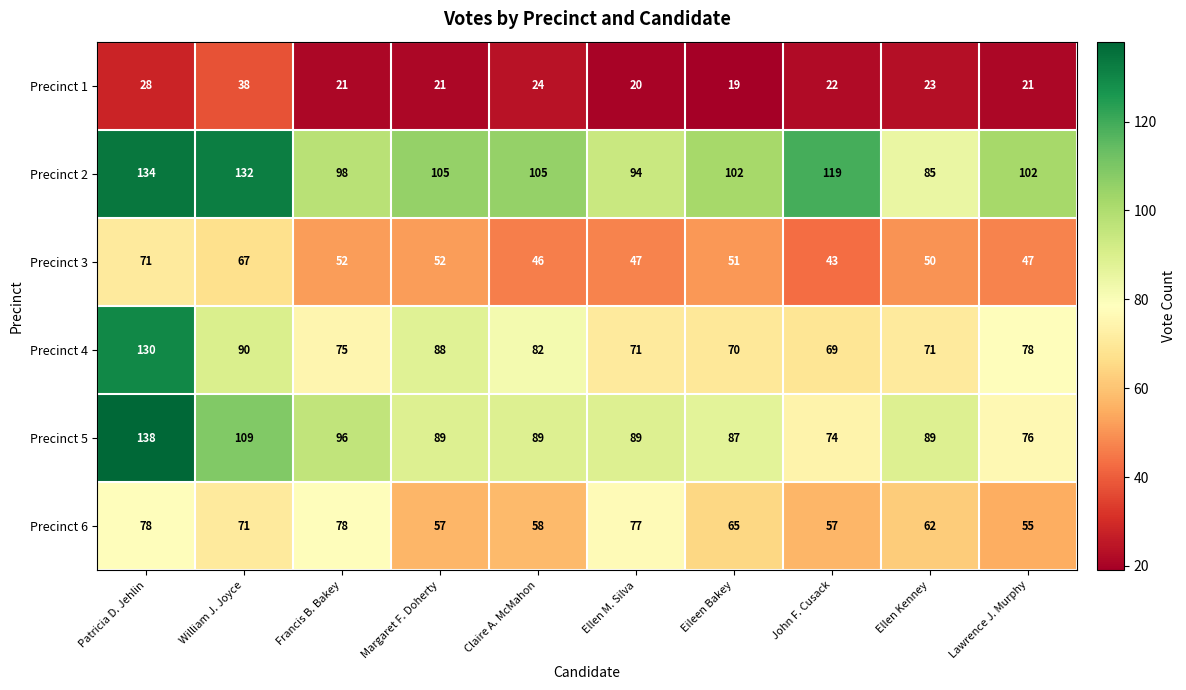

Which series has the largest total across all categories?

Precinct 2